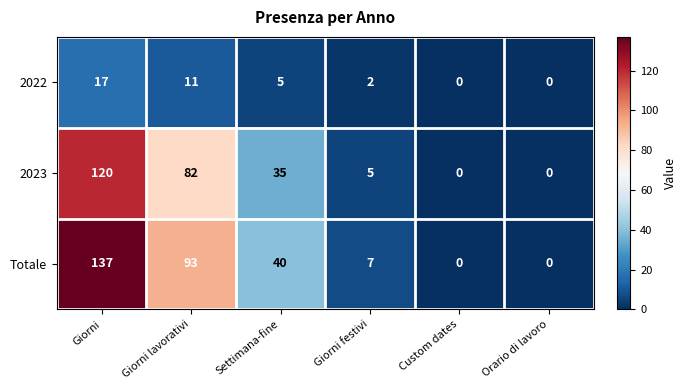

At Giorni festivi, list the series in order from smallest to largest.

2022, 2023, Totale